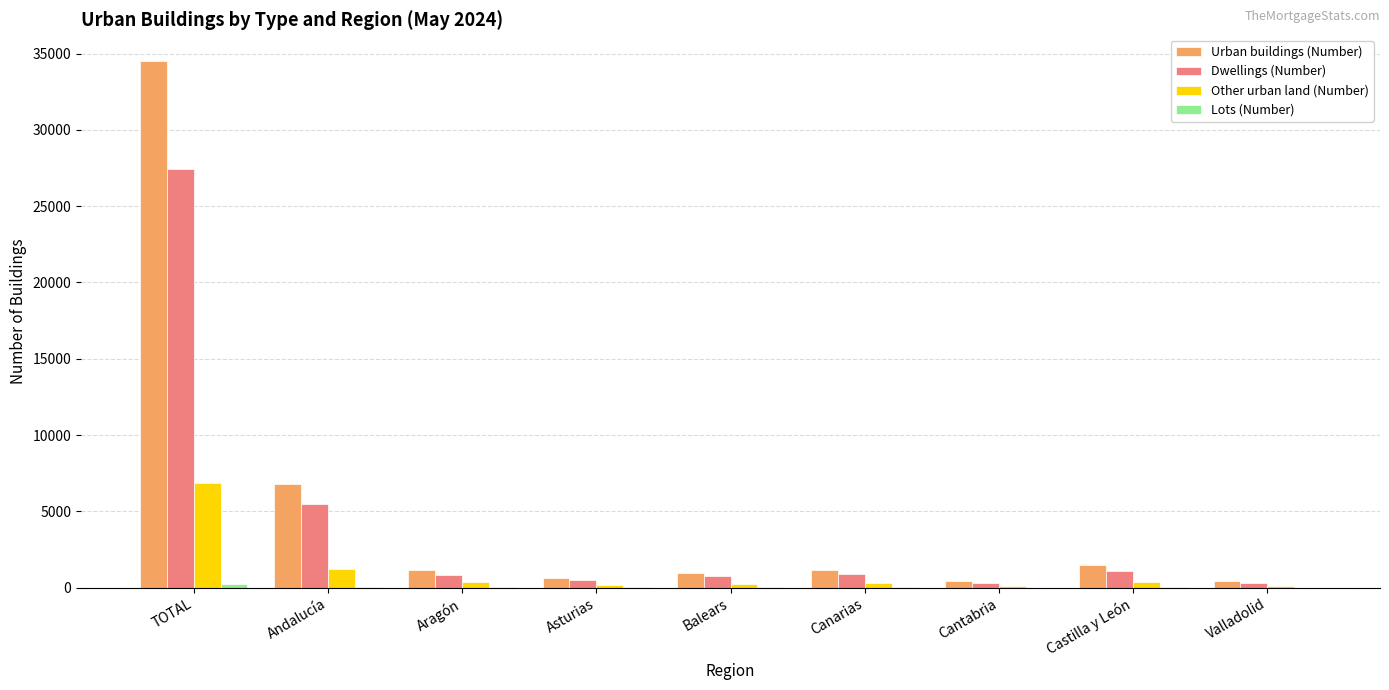

What is the sum of all Urban buildings (Number) values?

47574